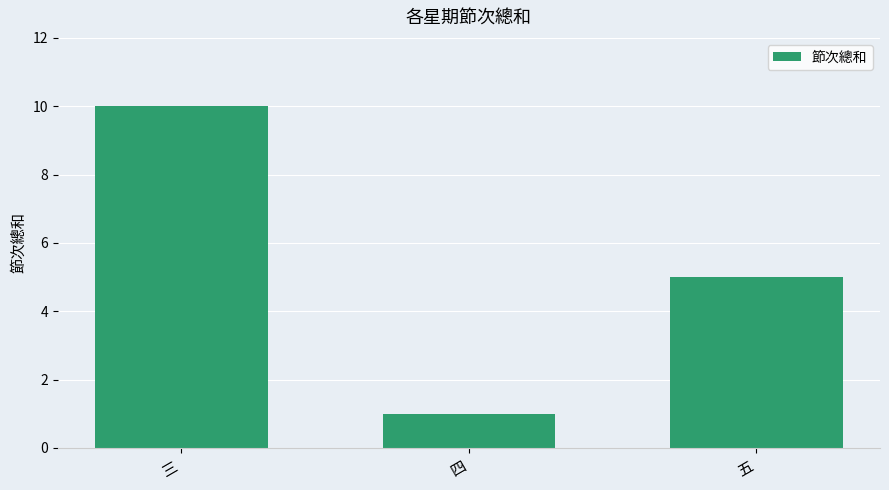

Reading left to right, transcribe all the data shown in this chart.

三=10	四=1	五=5